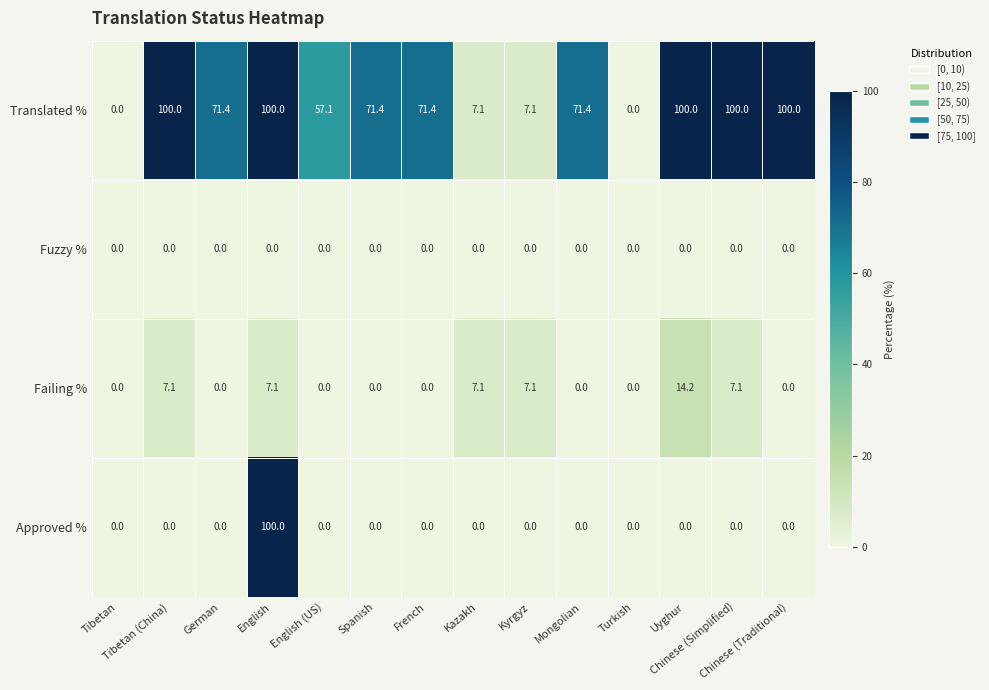

What is the greatest value displayed?

100.0